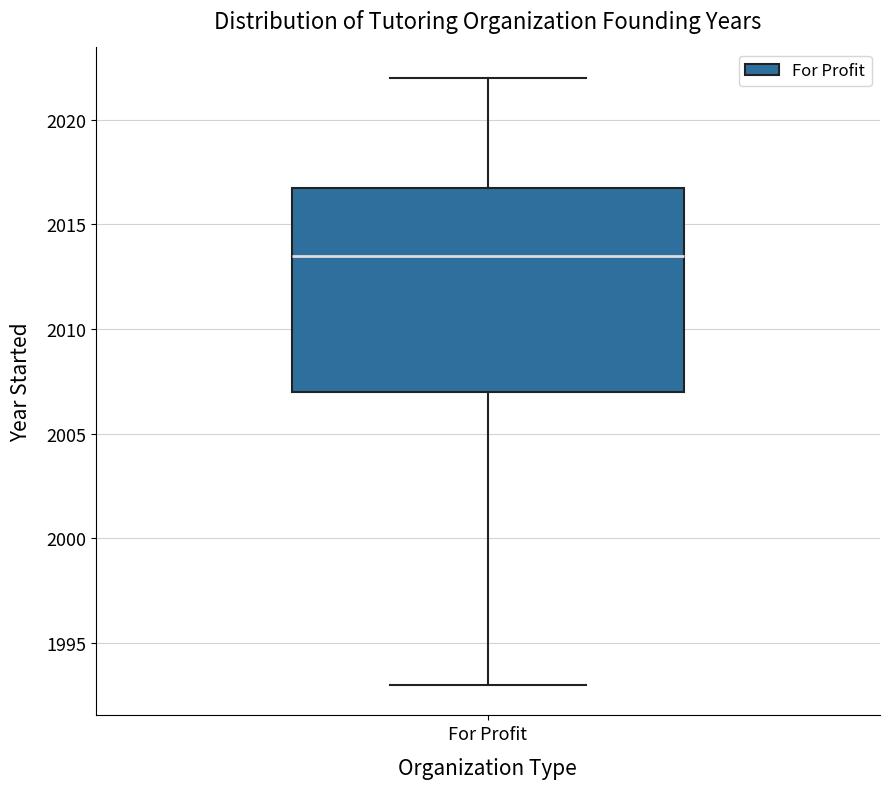

Transcribe this box plot: give where the median line is, the range the box spans, and where the two whiskers end, as read against the y-axis. The values are not printed on the chart, so give them approximately, as read against the axis.

median 2013.5, box 2007.0 to 2017.0, whiskers 1993.0 to 2022.0